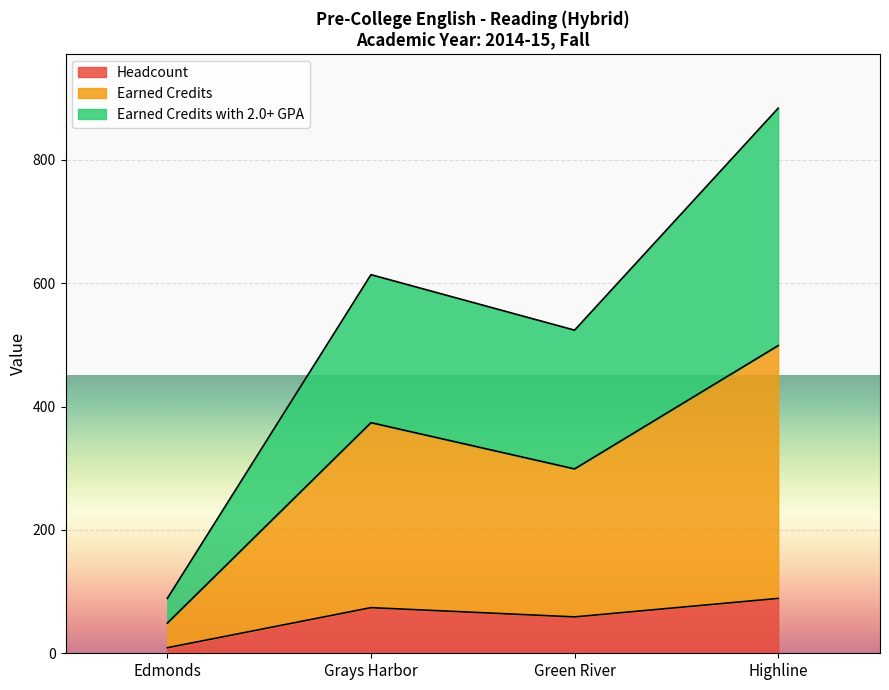

What is the lowest value of the Headcount series?

9